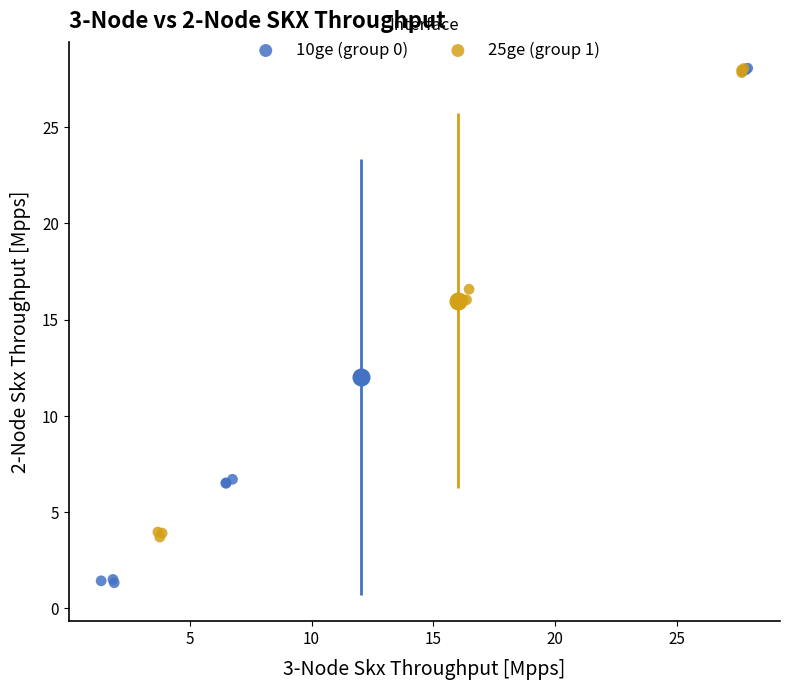

Which series has the widest spread of Y values?

10ge (group 0)